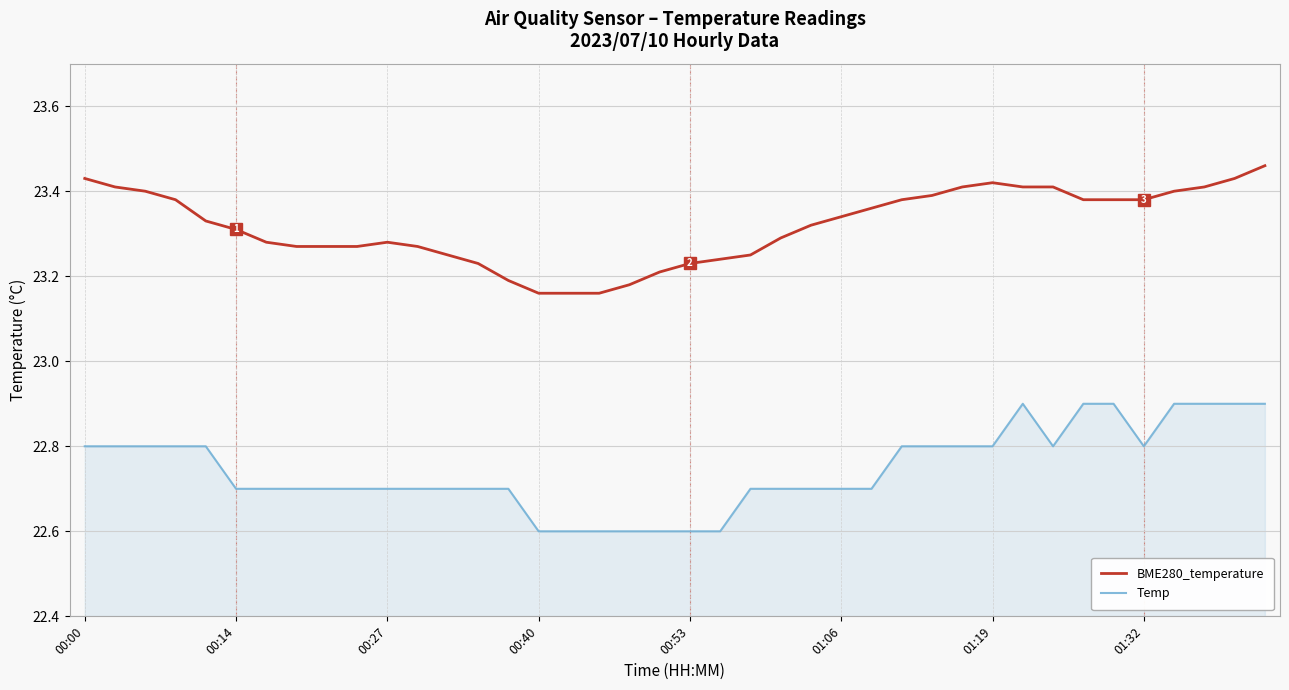

List the series in order of their overall mean, highest first.

BME280_temperature, Temp